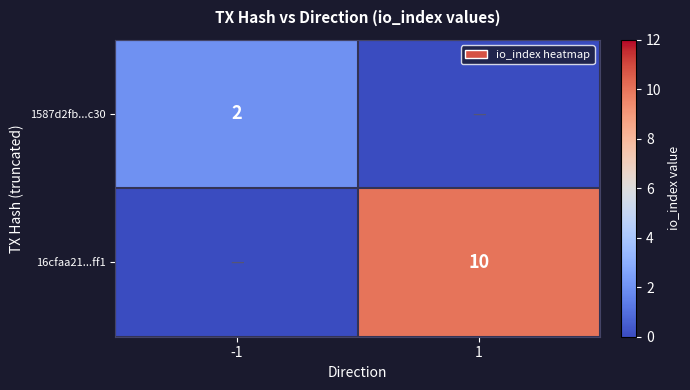

Is it true that 16cfaa21...ff1 equals 4 at 1?

False